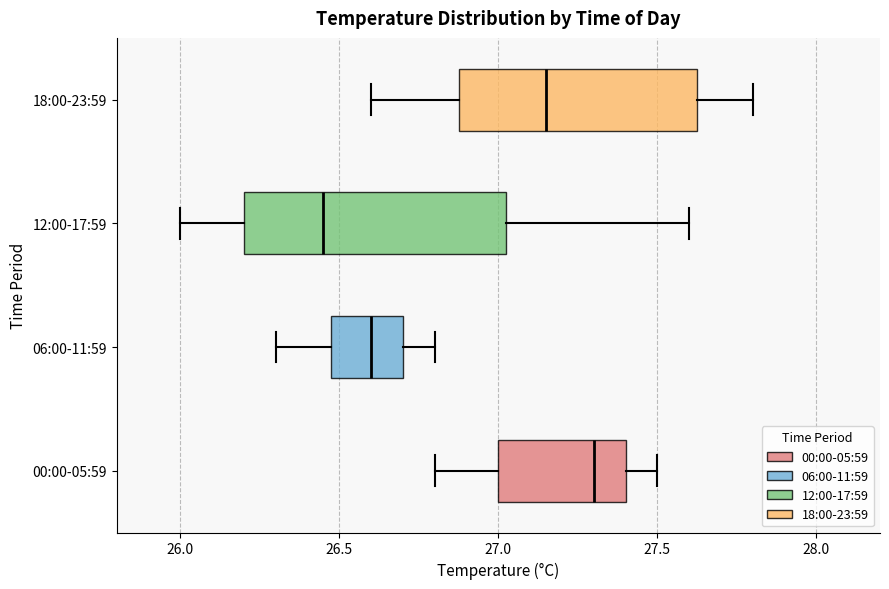

Reading bottom to top, read every box against the x-axis: the position of its median line, the range the box covers, and the ends of its whiskers. The values are not printed on the chart, so give them approximately, as read against the axis.

00:00-05:59: median 27.30, box 27.00 to 27.40, whiskers 26.80 to 27.50
06:00-11:59: median 26.60, box 26.50 to 26.70, whiskers 26.30 to 26.80
12:00-17:59: median 26.45, box 26.20 to 27.05, whiskers 26.00 to 27.60
18:00-23:59: median 27.15, box 26.90 to 27.65, whiskers 26.60 to 27.80